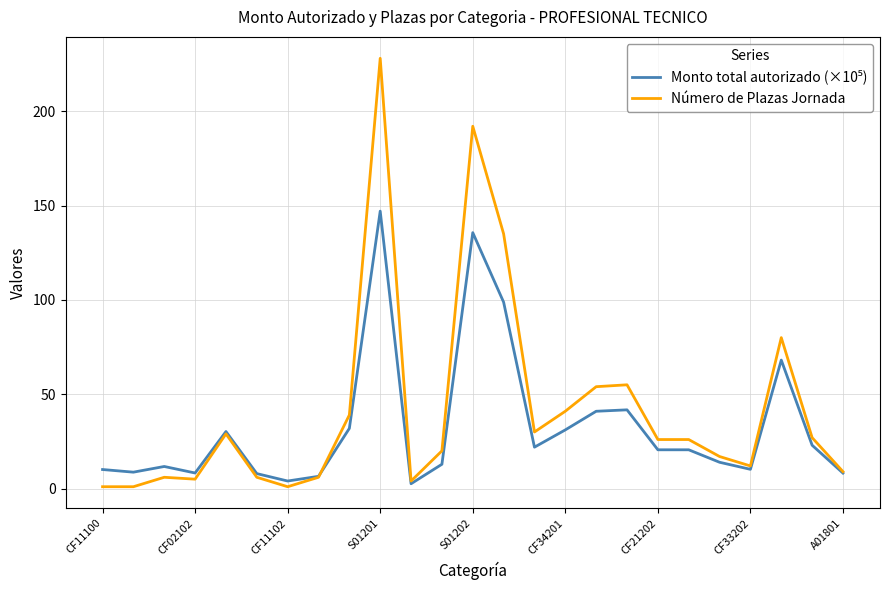

What is the maximum value shown in the chart?

228.0